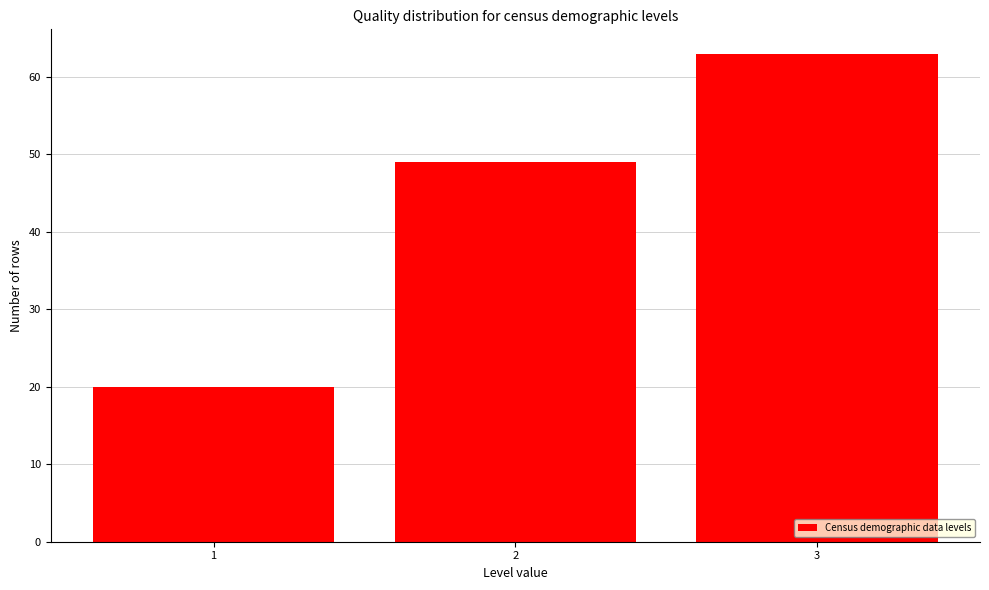

Reading left to right, list every bar in this chart as the range it spans on the x-axis followed by its height. The values are not printed on the chart, so give them approximately, as read against the axis.

0.5 to 1.5: 20
1.5 to 2.5: 49
2.5 to 3.5: 63